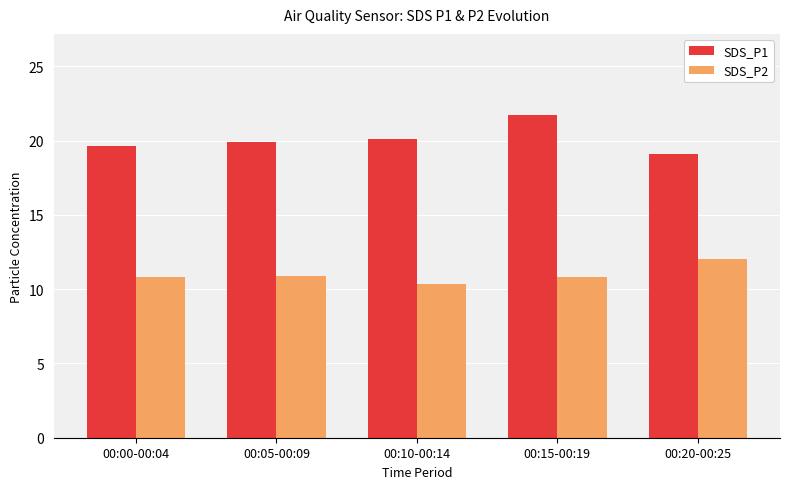

Is it true that SDS_P1 equals 21.7 at 00:15-00:19?

True